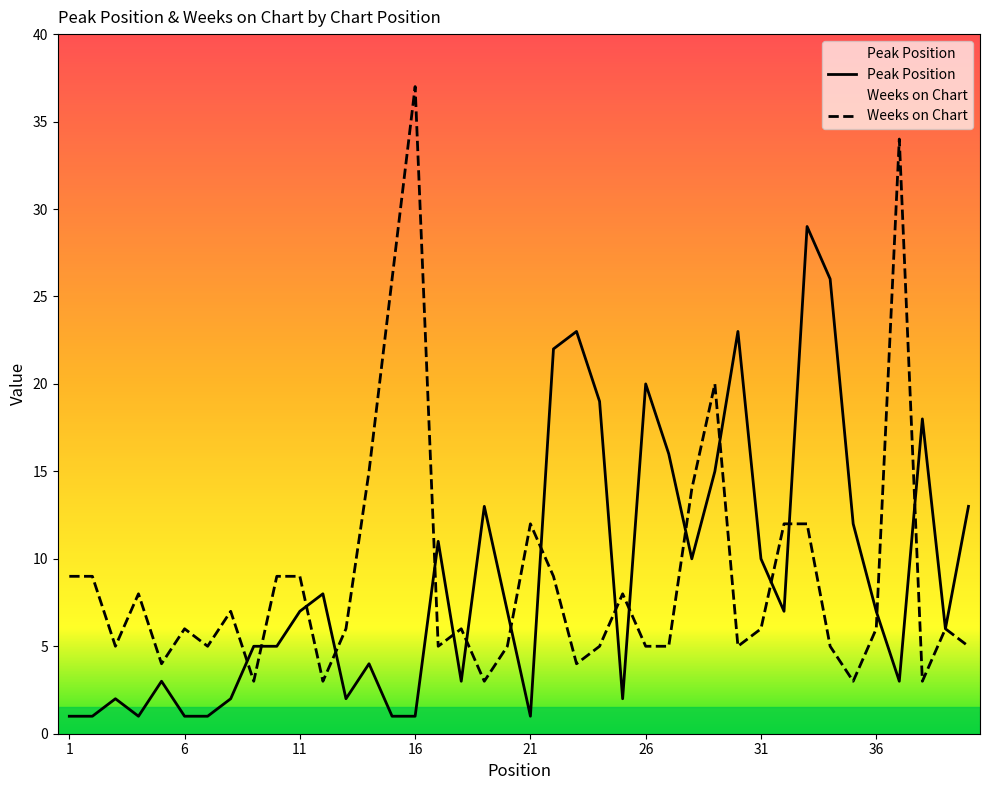

In Peak Position, how many points are higher than both neighbors (excluding endpoints)?

11